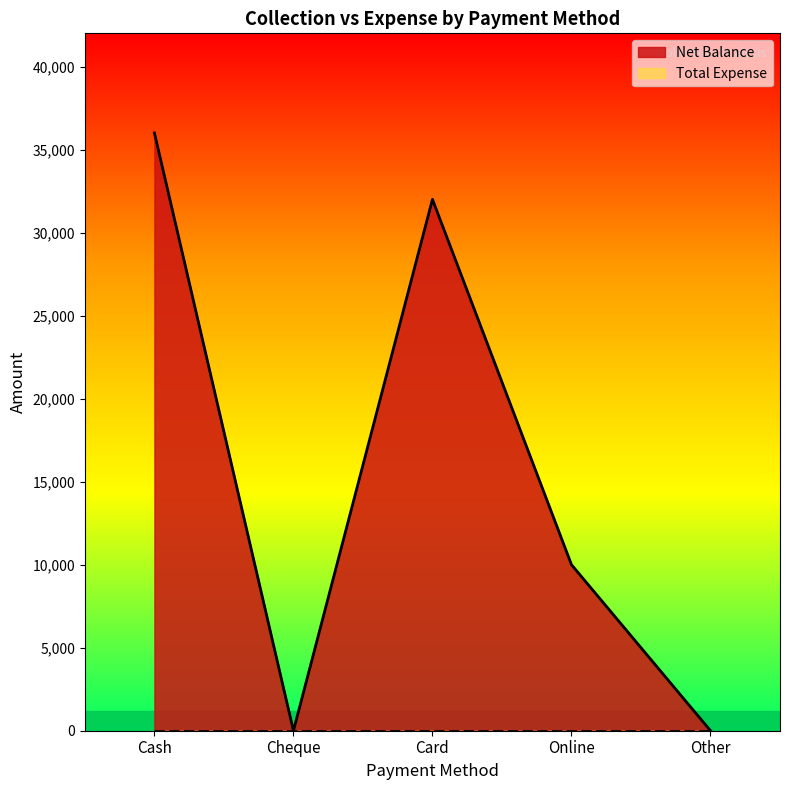

What is the average value?

15600